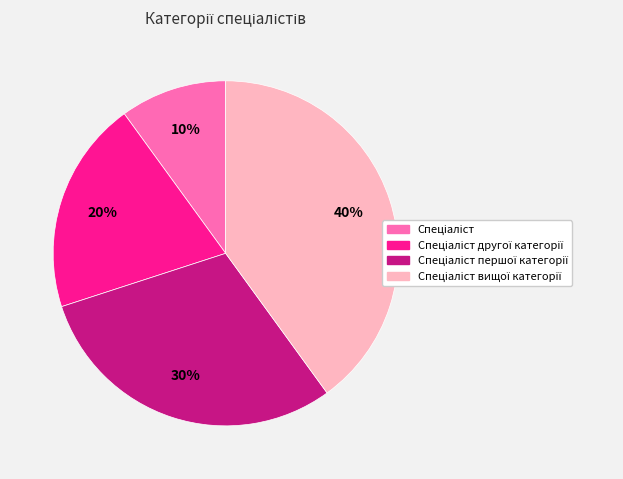

How many slices are in this pie chart?

4